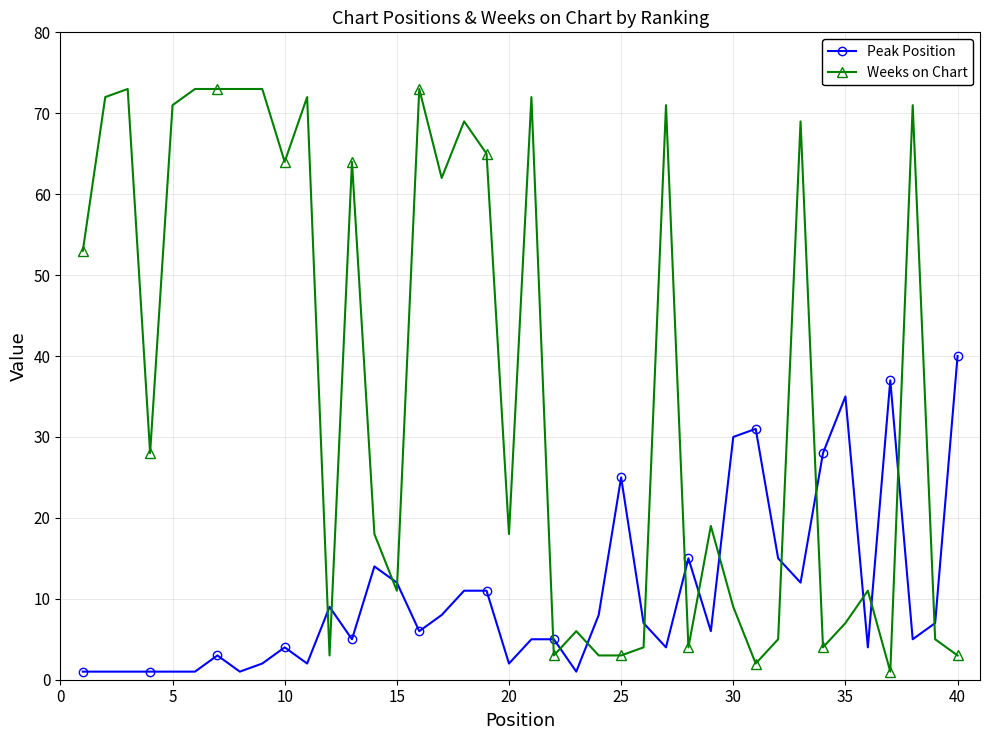

True or false: Weeks on Chart and Peak Position intersect in this chart.

True